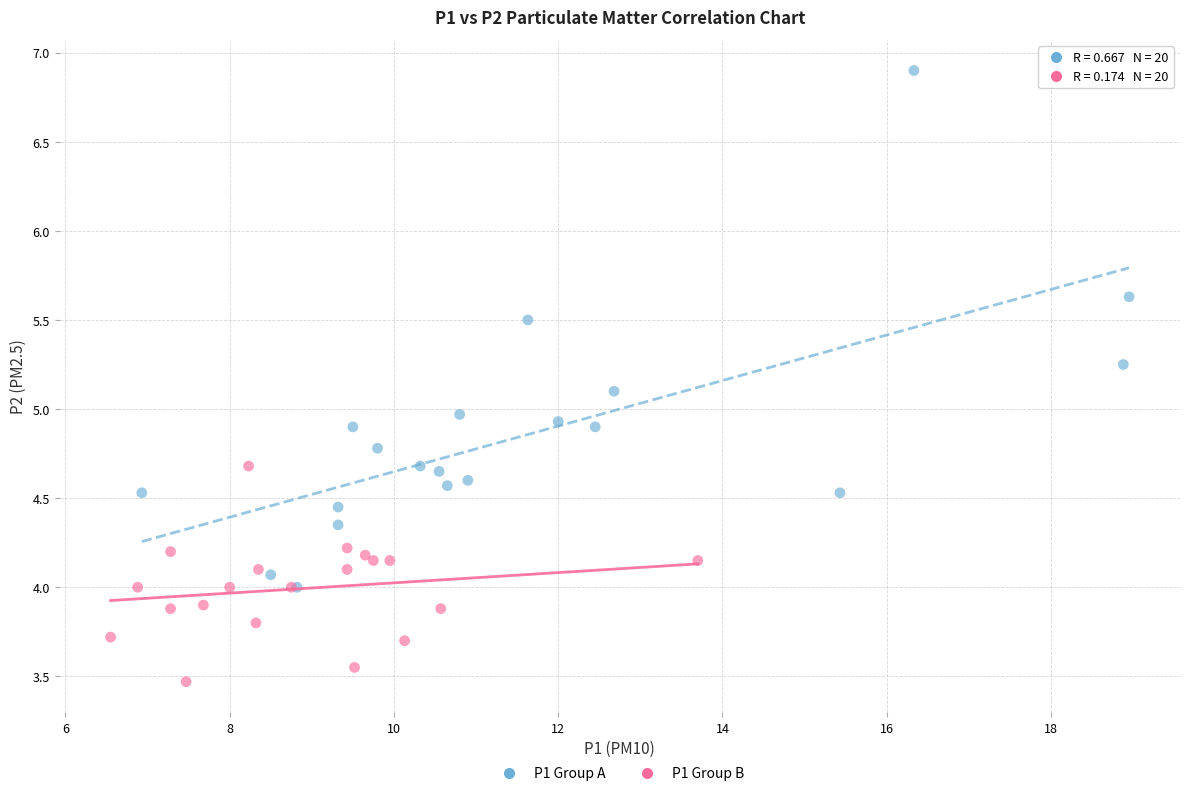

Which series has the largest Y range (max minus min)?

P1 Group A